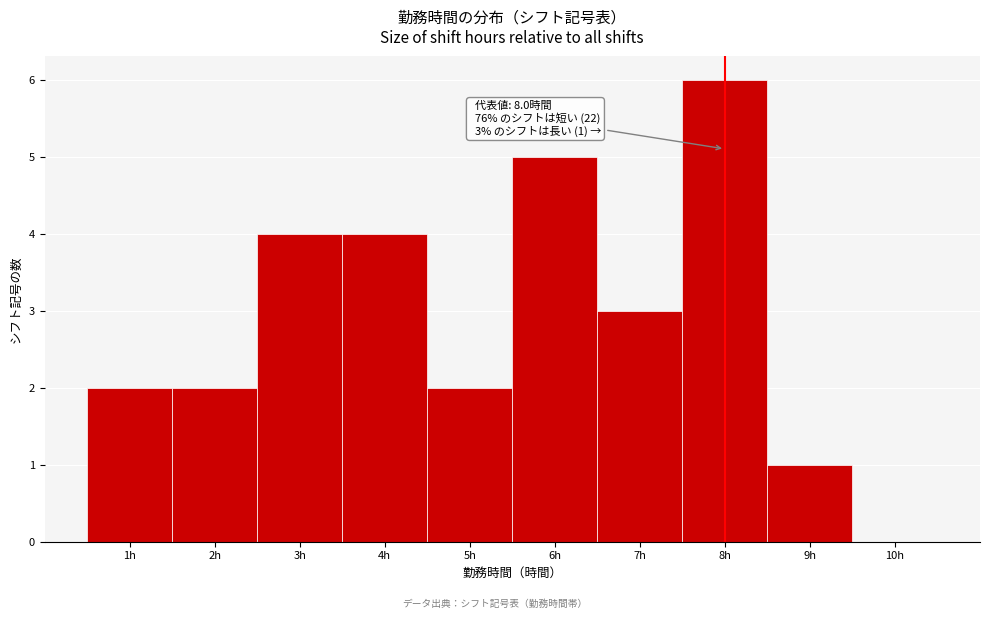

Over which range of the x-axis is the bar tallest?

7.5 to 8.5